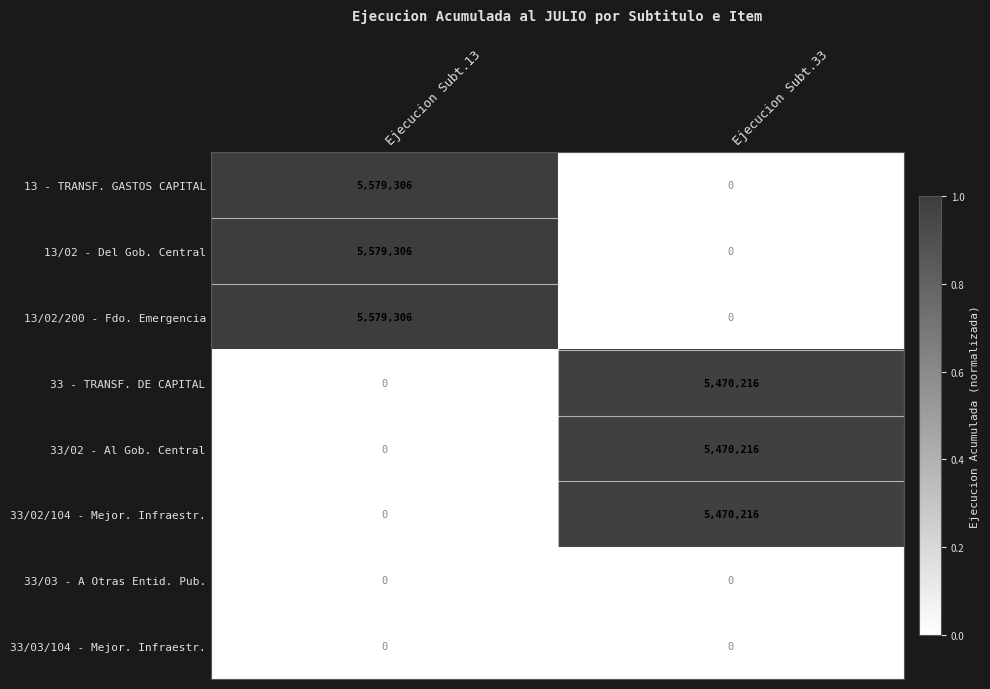

The 33/03 - A Otras Entid. Pub. series shows 0 at Ejecucion Subt.13. True or false?

True